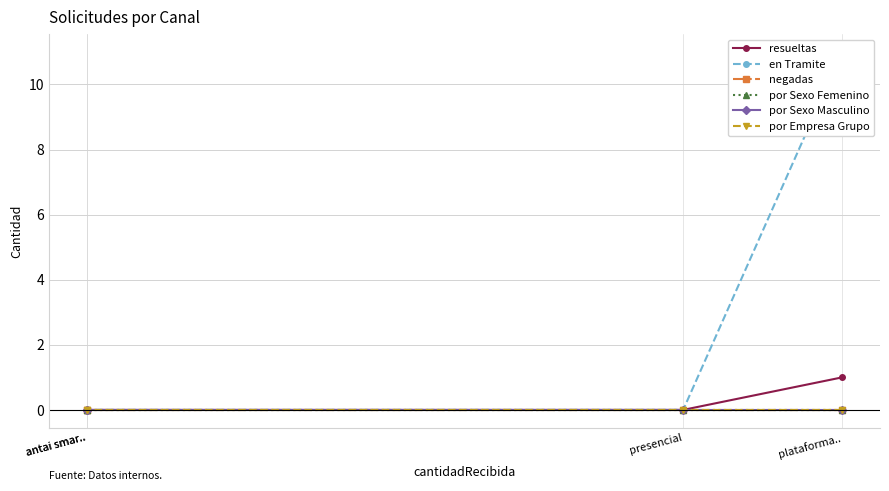

True or false: en Tramite and por Sexo Femenino intersect in this chart.

False